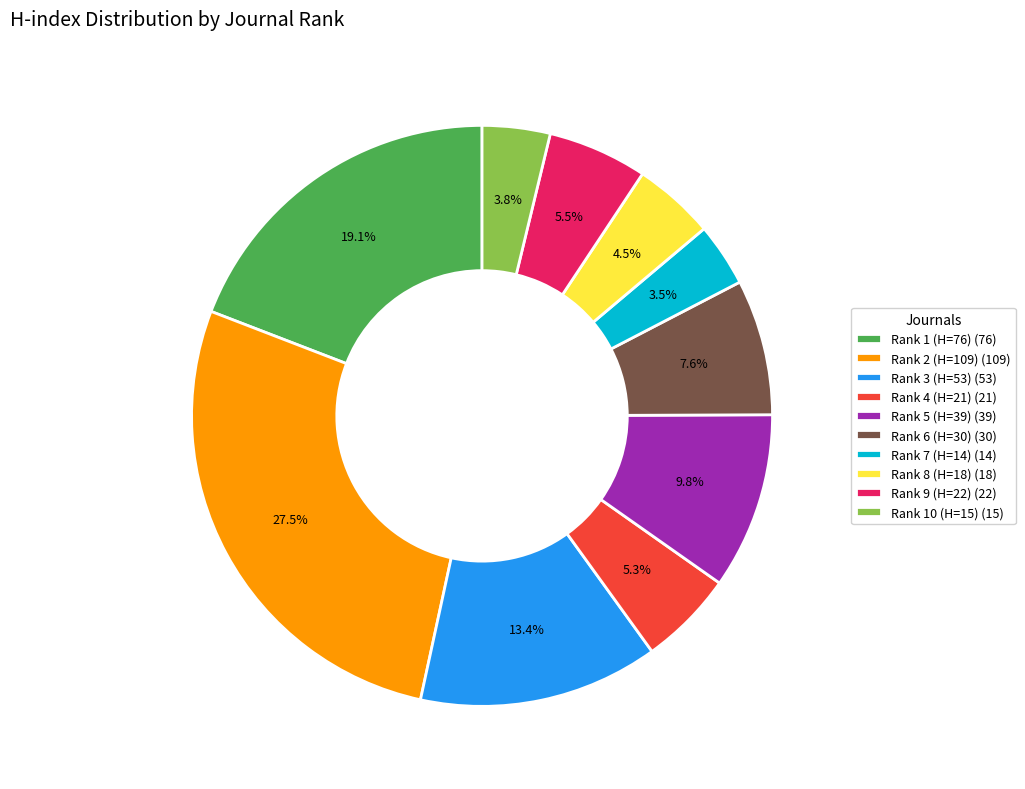

Is the sum of Rank 9 (H=22) (22) and Rank 4 (H=21) (21) greater than half?

No